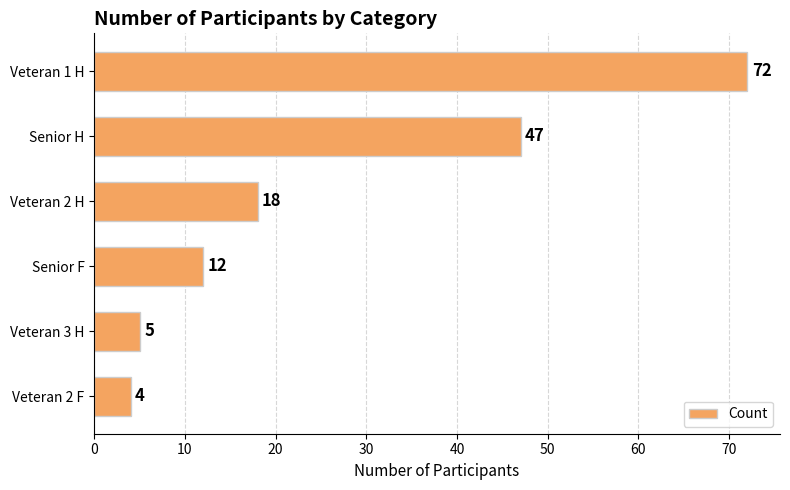

List the labels in order of value, smallest first.

Veteran 2 F, Veteran 3 H, Senior F, Veteran 2 H, Senior H, Veteran 1 H